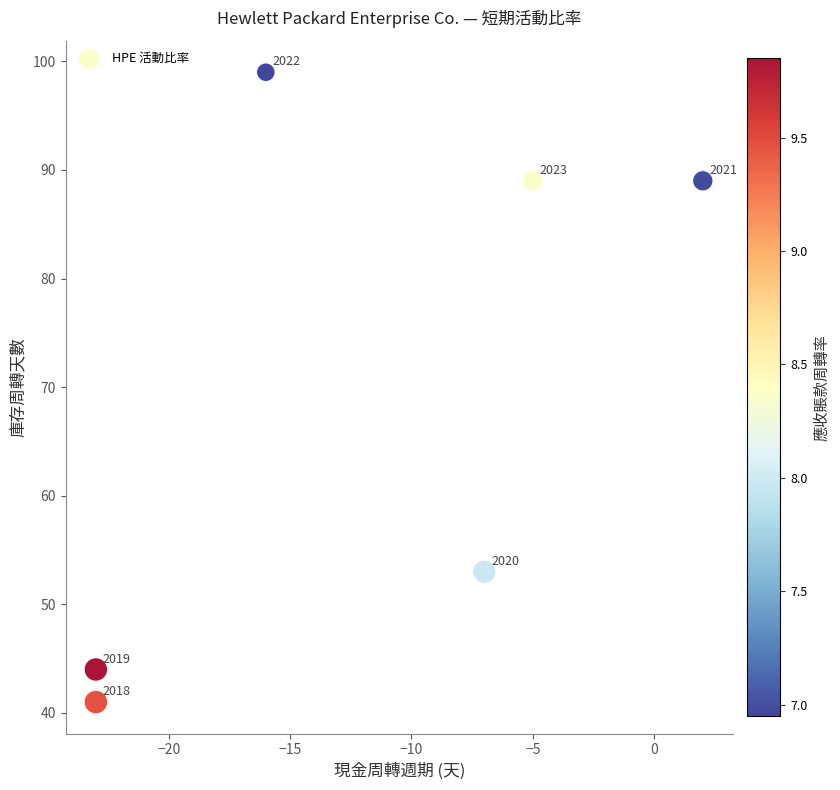

What Y value in the scatter plot is closest to 70?

53